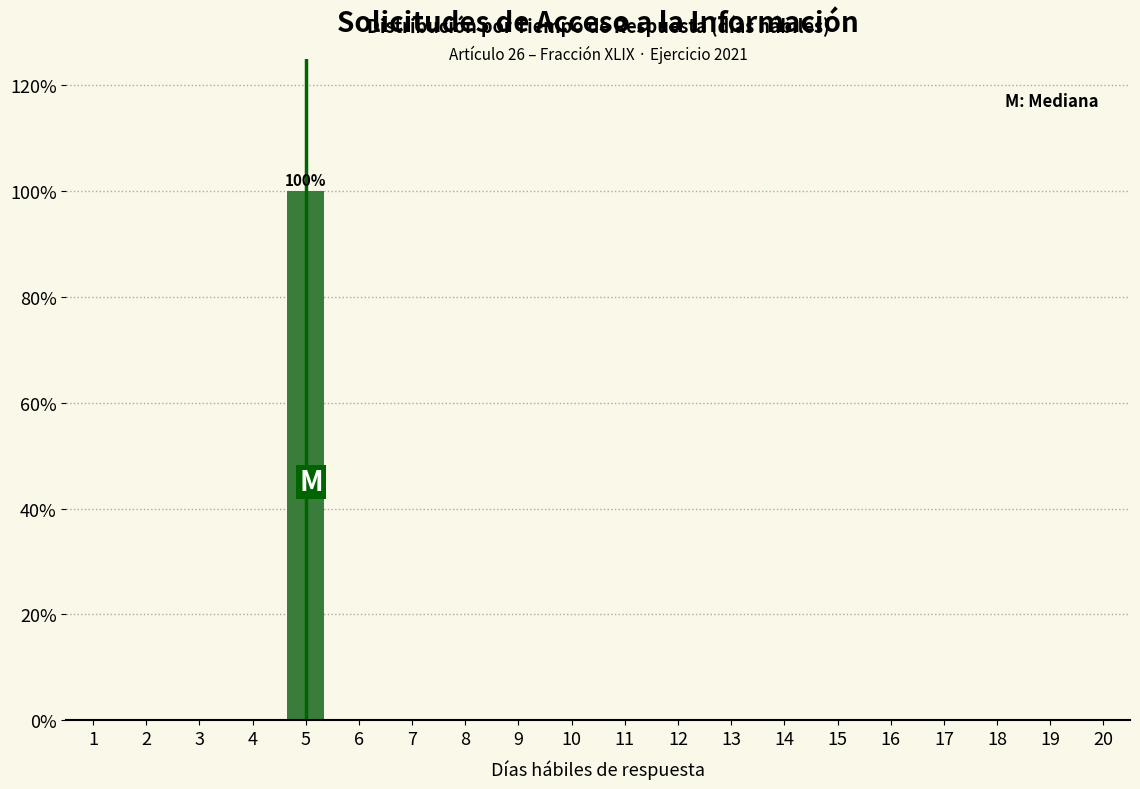

Reading left to right, what are all the values shown in this chart?

1=0	2=0	3=0	4=0	5=100	6=0	7=0	8=0	9=0	10=0	11=0	12=0	13=0	14=0	15=0	16=0	17=0	18=0	19=0	20=0